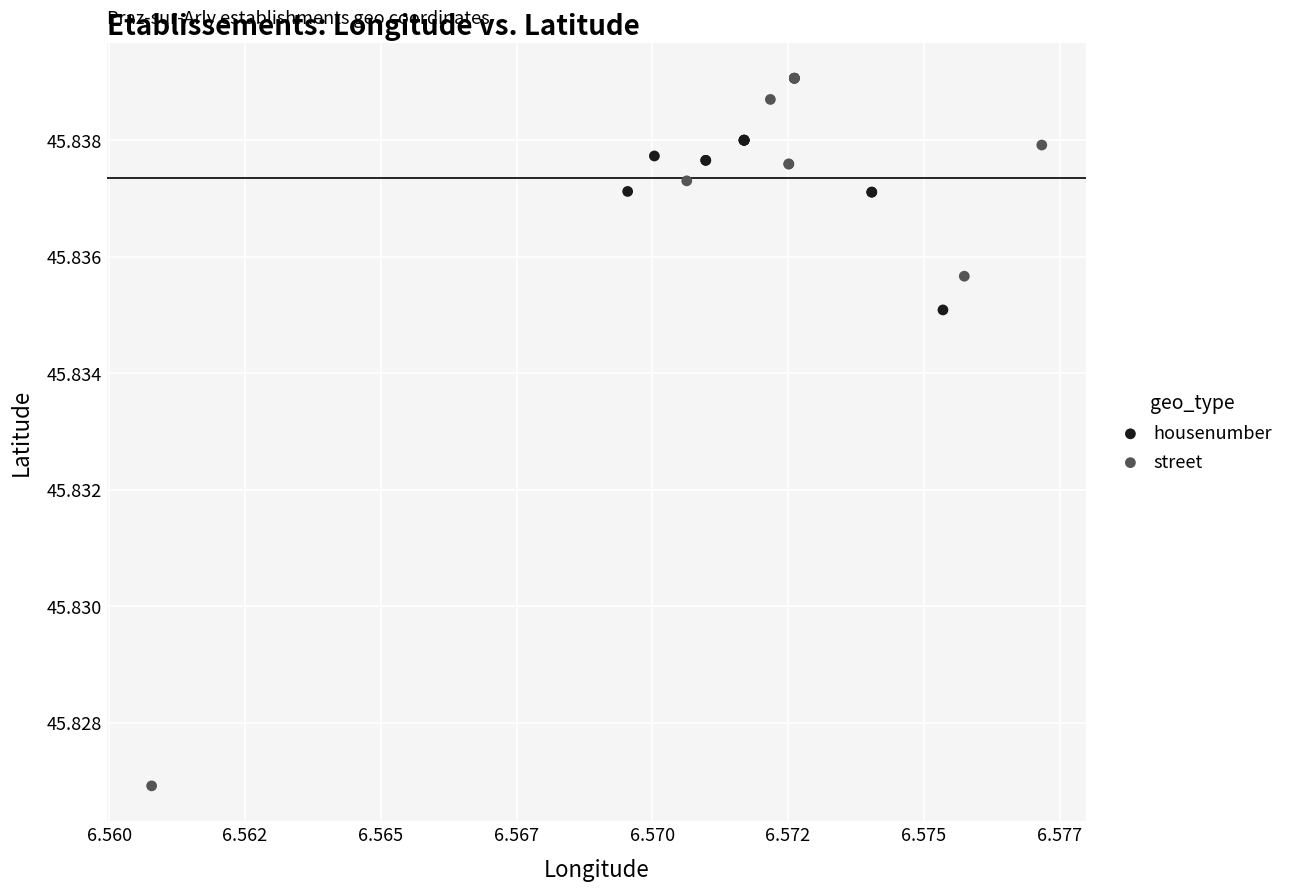

Which series has the widest spread of Y values?

street